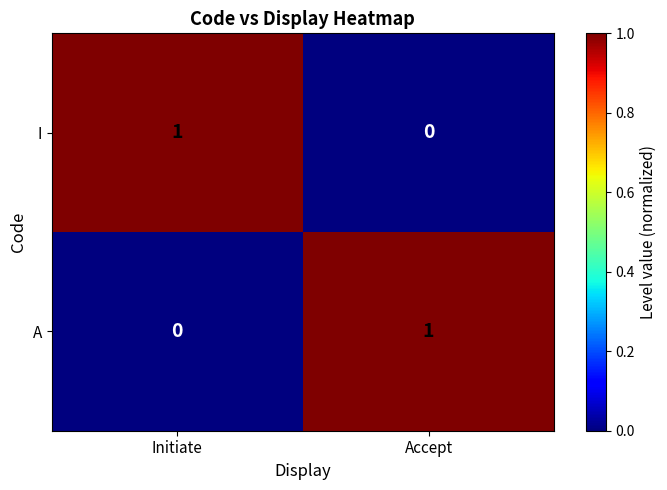

At which label does I reach its minimum?

Accept